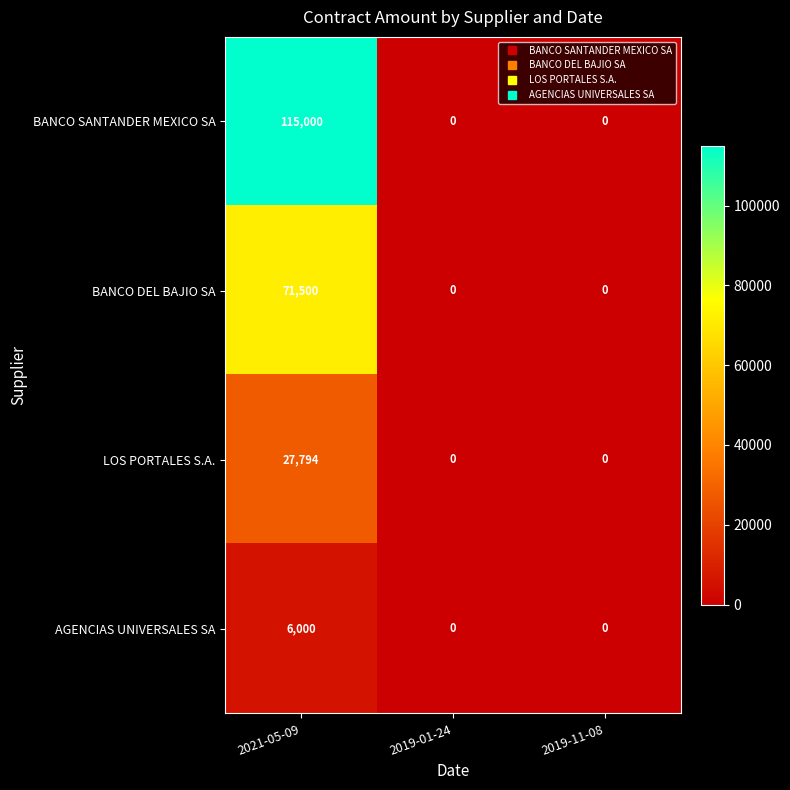

Between 2021-05-09 and 2019-11-08, which series saw the biggest shift?

BANCO SANTANDER MEXICO SA